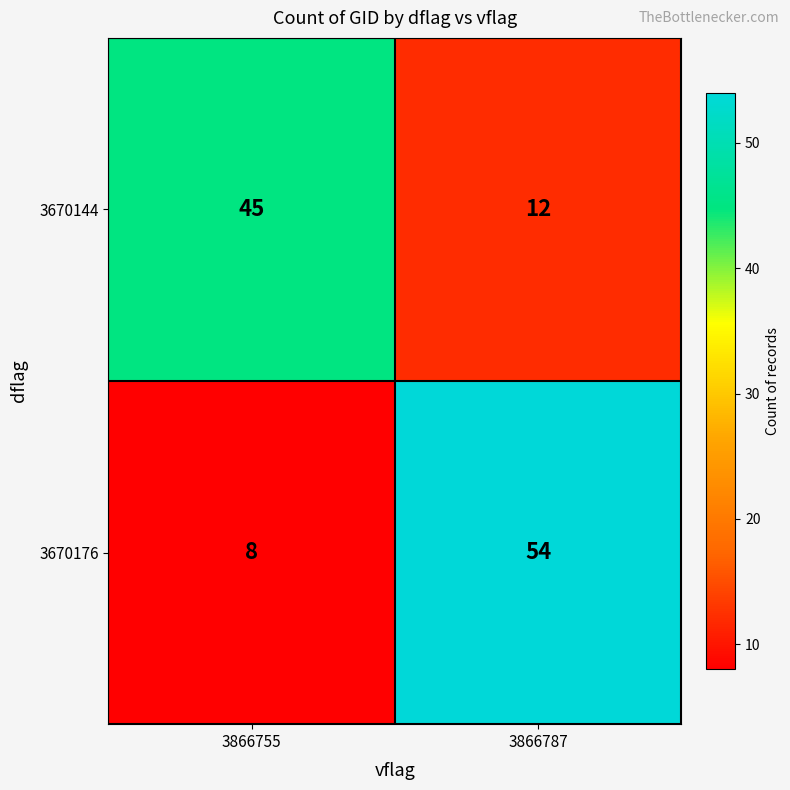

The value of 3670144 at 3866755 is 72. True or false?

False